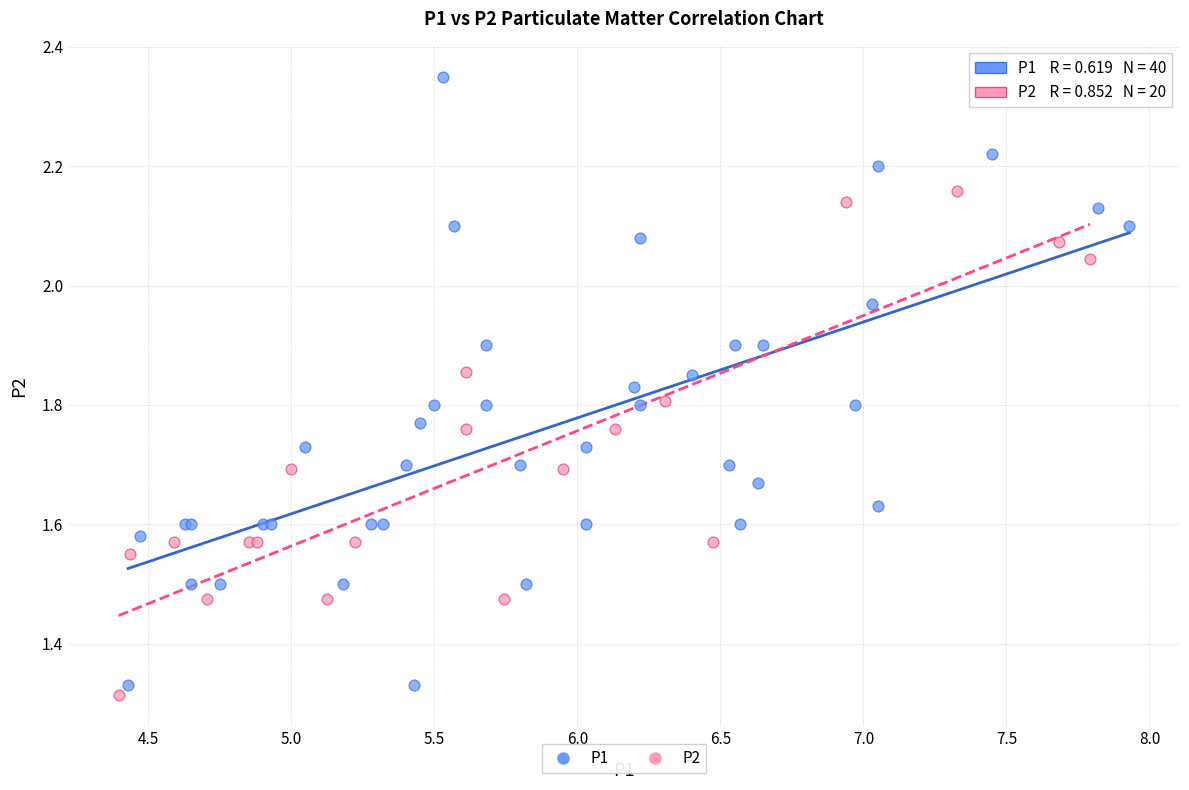

Which series has the widest spread of Y values?

P1